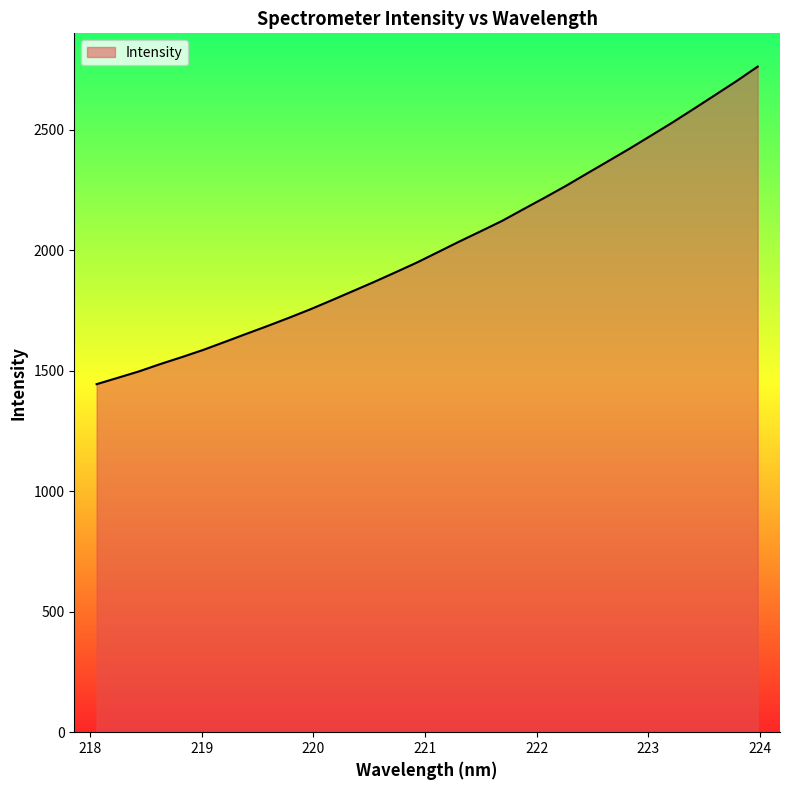

What is the maximum value shown in the chart?

2761.7